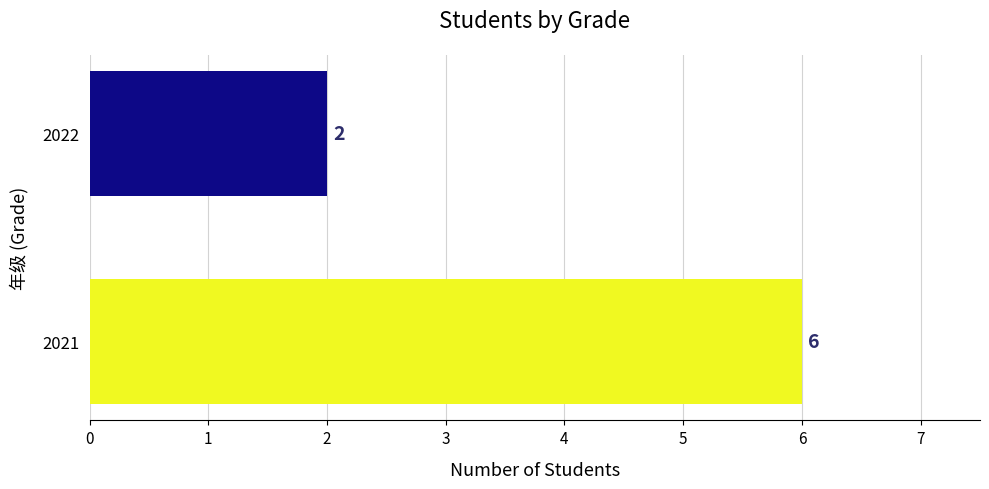

The chart shows a value of 6 at 2021. True or false?

True